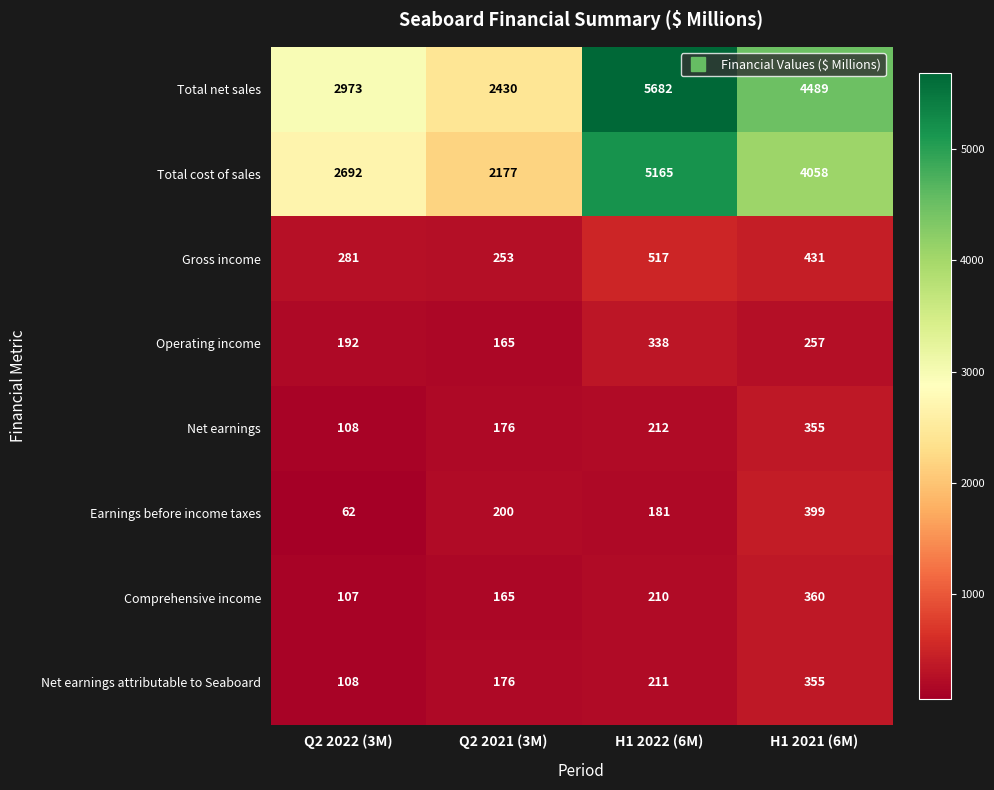

Rank the categories by Total cost of sales value from lowest to highest.

Q2 2021 (3M), Q2 2022 (3M), H1 2021 (6M), H1 2022 (6M)